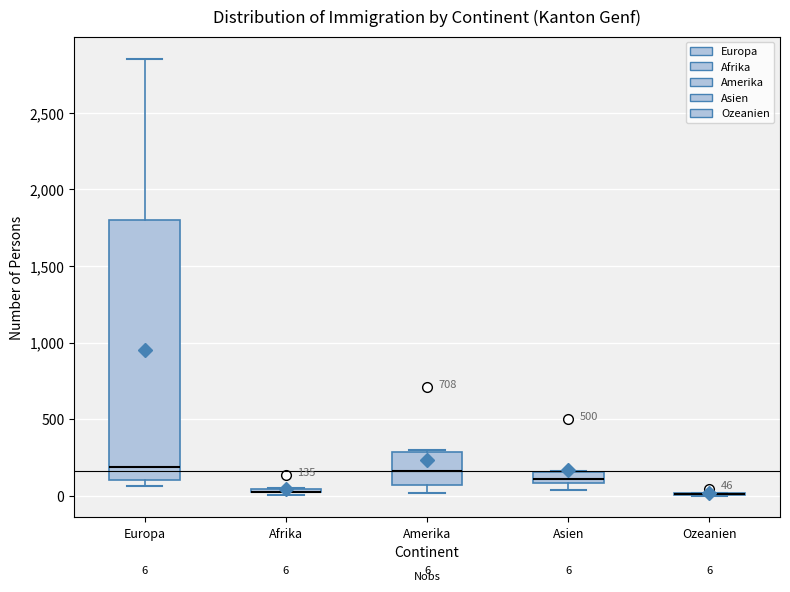

Which box is the tallest, from its lower edge to its upper edge?

Europa